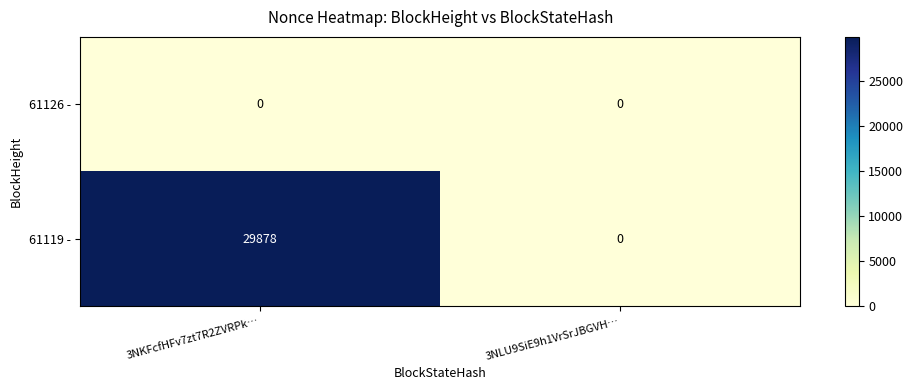

Rank the series at 3NKFcfHFv7zt7R2ZVRPk… from highest to lowest value.

61119 -, 61126 -